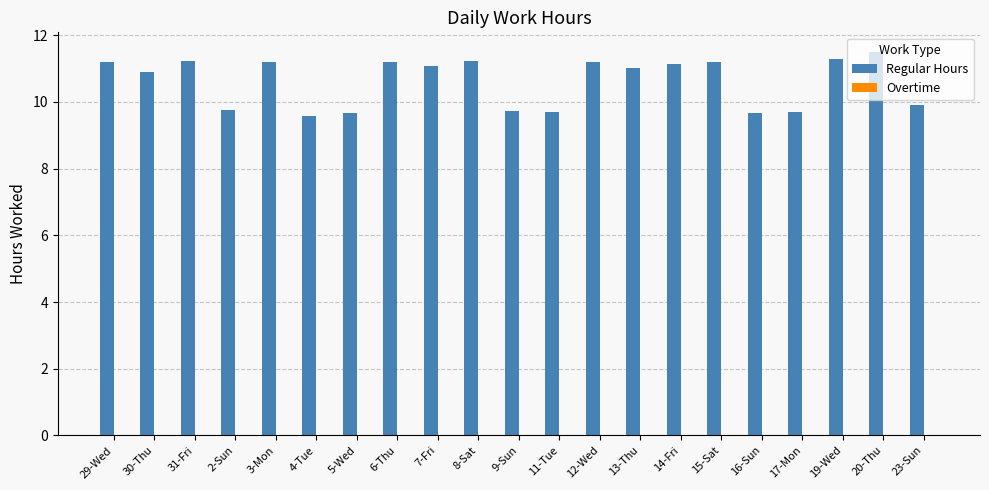

What is the smallest value displayed?

9.6